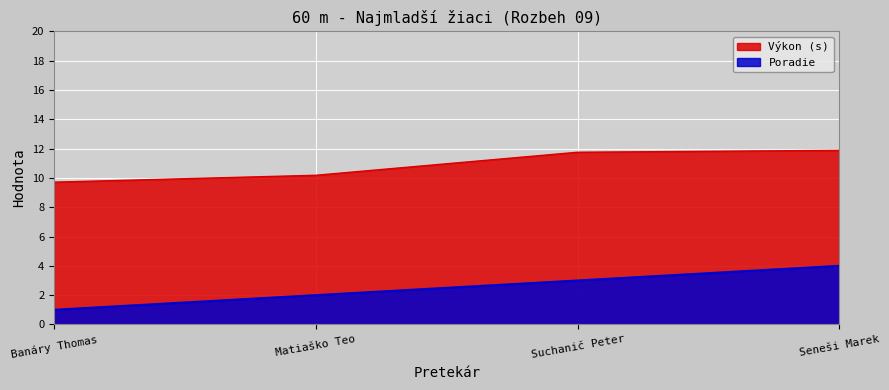

What is the highest value of the Výkon series?

11.9